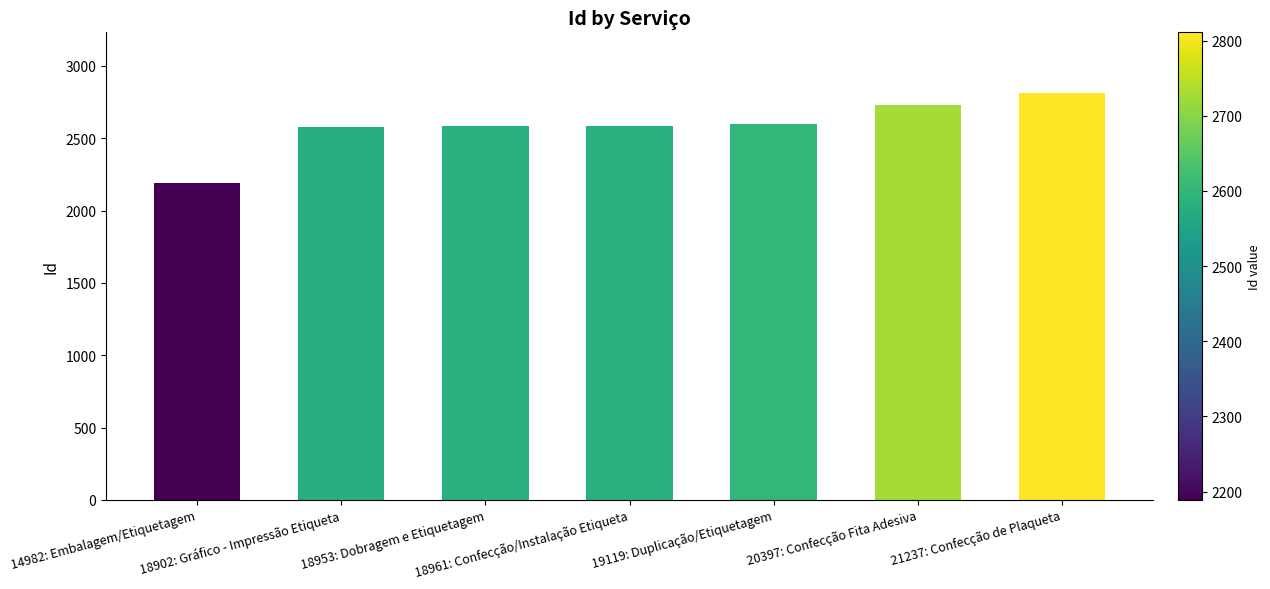

The chart shows a value of 2583 at 18953: Dobragem e Etiquetagem. True or false?

True